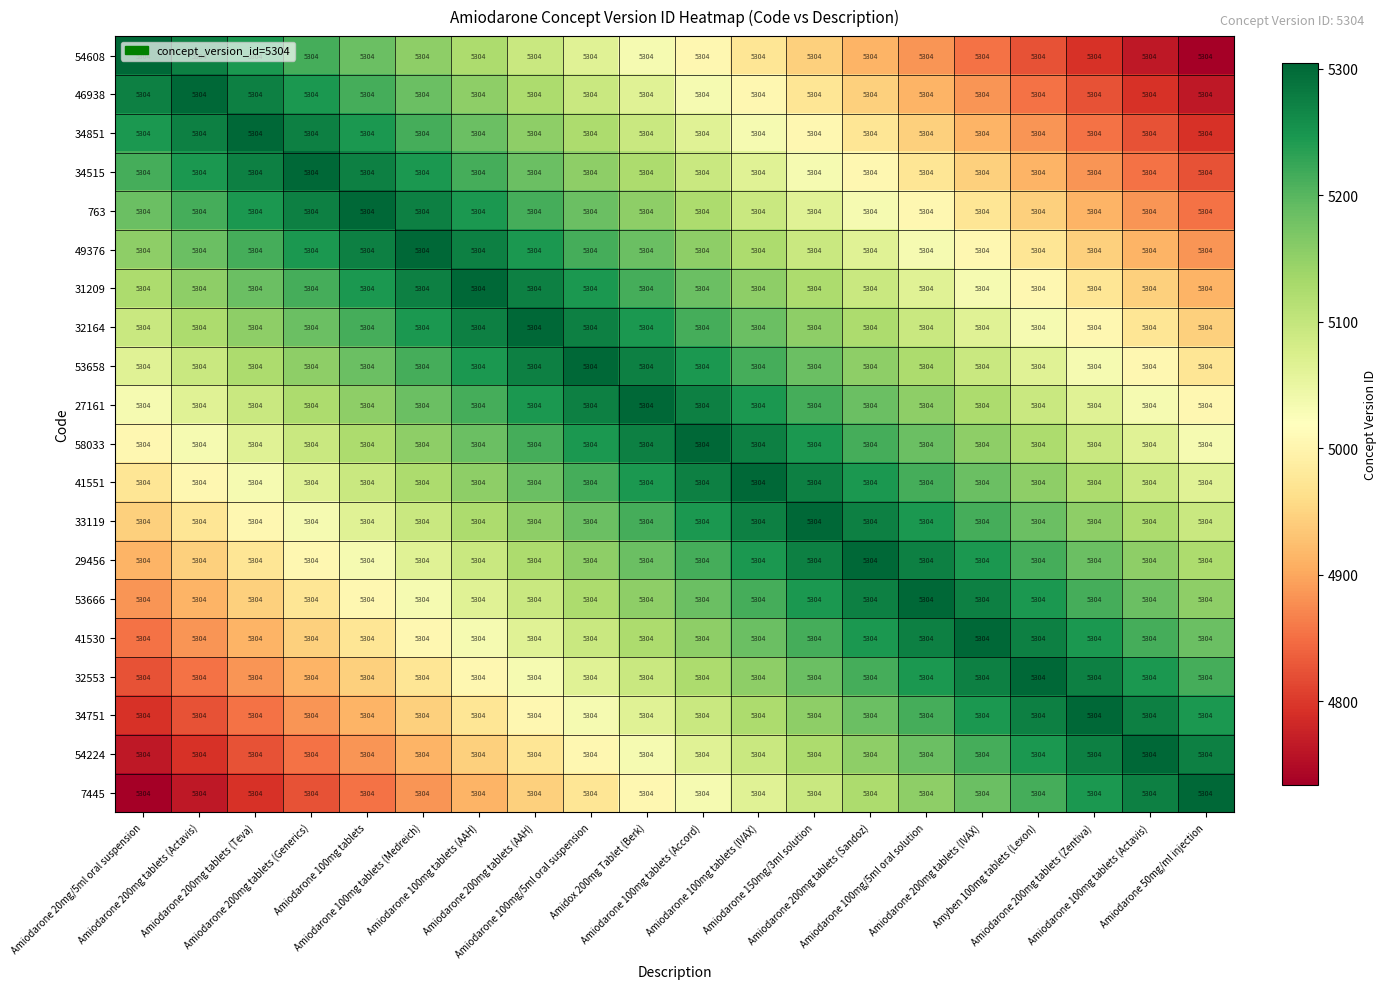

Reading right to left, list all the values displayed in this chart.

54608: Amiodarone 50mg/ml injection=5304	Amiodarone 100mg tablets (Actavis)=5304	Amiodarone 200mg tablets (Zentiva)=5304	Amyben 100mg tablets (Lexon)=5304	Amiodarone 200mg tablets (IVAX)=5304	Amiodarone 100mg/5ml oral solution=5304	Amiodarone 200mg tablets (Sandoz)=5304	Amiodarone 150mg/3ml solution=5304	Amiodarone 100mg tablets (IVAX)=5304	Amiodarone 100mg tablets (Accord)=5304	Amidox 200mg Tablet (Berk)=5304	Amiodarone 100mg/5ml oral suspension=5304	Amiodarone 200mg tablets (AAH)=5304	Amiodarone 100mg tablets (AAH)=5304	Amiodarone 100mg tablets (Medreich)=5304	Amiodarone 100mg tablets=5304	Amiodarone 200mg tablets (Generics)=5304	Amiodarone 200mg tablets (Teva)=5304	Amiodarone 200mg tablets (Actavis)=5304	Amiodarone 20mg/5ml oral suspension=5304
46938: Amiodarone 50mg/ml injection=5304	Amiodarone 100mg tablets (Actavis)=5304	Amiodarone 200mg tablets (Zentiva)=5304	Amyben 100mg tablets (Lexon)=5304	Amiodarone 200mg tablets (IVAX)=5304	Amiodarone 100mg/5ml oral solution=5304	Amiodarone 200mg tablets (Sandoz)=5304	Amiodarone 150mg/3ml solution=5304	Amiodarone 100mg tablets (IVAX)=5304	Amiodarone 100mg tablets (Accord)=5304	Amidox 200mg Tablet (Berk)=5304	Amiodarone 100mg/5ml oral suspension=5304	Amiodarone 200mg tablets (AAH)=5304	Amiodarone 100mg tablets (AAH)=5304	Amiodarone 100mg tablets (Medreich)=5304	Amiodarone 100mg tablets=5304	Amiodarone 200mg tablets (Generics)=5304	Amiodarone 200mg tablets (Teva)=5304	Amiodarone 200mg tablets (Actavis)=5304	Amiodarone 20mg/5ml oral suspension=5304
34851: Amiodarone 50mg/ml injection=5304	Amiodarone 100mg tablets (Actavis)=5304	Amiodarone 200mg tablets (Zentiva)=5304	Amyben 100mg tablets (Lexon)=5304	Amiodarone 200mg tablets (IVAX)=5304	Amiodarone 100mg/5ml oral solution=5304	Amiodarone 200mg tablets (Sandoz)=5304	Amiodarone 150mg/3ml solution=5304	Amiodarone 100mg tablets (IVAX)=5304	Amiodarone 100mg tablets (Accord)=5304	Amidox 200mg Tablet (Berk)=5304	Amiodarone 100mg/5ml oral suspension=5304	Amiodarone 200mg tablets (AAH)=5304	Amiodarone 100mg tablets (AAH)=5304	Amiodarone 100mg tablets (Medreich)=5304	Amiodarone 100mg tablets=5304	Amiodarone 200mg tablets (Generics)=5304	Amiodarone 200mg tablets (Teva)=5304	Amiodarone 200mg tablets (Actavis)=5304	Amiodarone 20mg/5ml oral suspension=5304
34515: Amiodarone 50mg/ml injection=5304	Amiodarone 100mg tablets (Actavis)=5304	Amiodarone 200mg tablets (Zentiva)=5304	Amyben 100mg tablets (Lexon)=5304	Amiodarone 200mg tablets (IVAX)=5304	Amiodarone 100mg/5ml oral solution=5304	Amiodarone 200mg tablets (Sandoz)=5304	Amiodarone 150mg/3ml solution=5304	Amiodarone 100mg tablets (IVAX)=5304	Amiodarone 100mg tablets (Accord)=5304	Amidox 200mg Tablet (Berk)=5304	Amiodarone 100mg/5ml oral suspension=5304	Amiodarone 200mg tablets (AAH)=5304	Amiodarone 100mg tablets (AAH)=5304	Amiodarone 100mg tablets (Medreich)=5304	Amiodarone 100mg tablets=5304	Amiodarone 200mg tablets (Generics)=5304	Amiodarone 200mg tablets (Teva)=5304	Amiodarone 200mg tablets (Actavis)=5304	Amiodarone 20mg/5ml oral suspension=5304
763: Amiodarone 50mg/ml injection=5304	Amiodarone 100mg tablets (Actavis)=5304	Amiodarone 200mg tablets (Zentiva)=5304	Amyben 100mg tablets (Lexon)=5304	Amiodarone 200mg tablets (IVAX)=5304	Amiodarone 100mg/5ml oral solution=5304	Amiodarone 200mg tablets (Sandoz)=5304	Amiodarone 150mg/3ml solution=5304	Amiodarone 100mg tablets (IVAX)=5304	Amiodarone 100mg tablets (Accord)=5304	Amidox 200mg Tablet (Berk)=5304	Amiodarone 100mg/5ml oral suspension=5304	Amiodarone 200mg tablets (AAH)=5304	Amiodarone 100mg tablets (AAH)=5304	Amiodarone 100mg tablets (Medreich)=5304	Amiodarone 100mg tablets=5304	Amiodarone 200mg tablets (Generics)=5304	Amiodarone 200mg tablets (Teva)=5304	Amiodarone 200mg tablets (Actavis)=5304	Amiodarone 20mg/5ml oral suspension=5304
49376: Amiodarone 50mg/ml injection=5304	Amiodarone 100mg tablets (Actavis)=5304	Amiodarone 200mg tablets (Zentiva)=5304	Amyben 100mg tablets (Lexon)=5304	Amiodarone 200mg tablets (IVAX)=5304	Amiodarone 100mg/5ml oral solution=5304	Amiodarone 200mg tablets (Sandoz)=5304	Amiodarone 150mg/3ml solution=5304	Amiodarone 100mg tablets (IVAX)=5304	Amiodarone 100mg tablets (Accord)=5304	Amidox 200mg Tablet (Berk)=5304	Amiodarone 100mg/5ml oral suspension=5304	Amiodarone 200mg tablets (AAH)=5304	Amiodarone 100mg tablets (AAH)=5304	Amiodarone 100mg tablets (Medreich)=5304	Amiodarone 100mg tablets=5304	Amiodarone 200mg tablets (Generics)=5304	Amiodarone 200mg tablets (Teva)=5304	Amiodarone 200mg tablets (Actavis)=5304	Amiodarone 20mg/5ml oral suspension=5304
31209: Amiodarone 50mg/ml injection=5304	Amiodarone 100mg tablets (Actavis)=5304	Amiodarone 200mg tablets (Zentiva)=5304	Amyben 100mg tablets (Lexon)=5304	Amiodarone 200mg tablets (IVAX)=5304	Amiodarone 100mg/5ml oral solution=5304	Amiodarone 200mg tablets (Sandoz)=5304	Amiodarone 150mg/3ml solution=5304	Amiodarone 100mg tablets (IVAX)=5304	Amiodarone 100mg tablets (Accord)=5304	Amidox 200mg Tablet (Berk)=5304	Amiodarone 100mg/5ml oral suspension=5304	Amiodarone 200mg tablets (AAH)=5304	Amiodarone 100mg tablets (AAH)=5304	Amiodarone 100mg tablets (Medreich)=5304	Amiodarone 100mg tablets=5304	Amiodarone 200mg tablets (Generics)=5304	Amiodarone 200mg tablets (Teva)=5304	Amiodarone 200mg tablets (Actavis)=5304	Amiodarone 20mg/5ml oral suspension=5304
32164: Amiodarone 50mg/ml injection=5304	Amiodarone 100mg tablets (Actavis)=5304	Amiodarone 200mg tablets (Zentiva)=5304	Amyben 100mg tablets (Lexon)=5304	Amiodarone 200mg tablets (IVAX)=5304	Amiodarone 100mg/5ml oral solution=5304	Amiodarone 200mg tablets (Sandoz)=5304	Amiodarone 150mg/3ml solution=5304	Amiodarone 100mg tablets (IVAX)=5304	Amiodarone 100mg tablets (Accord)=5304	Amidox 200mg Tablet (Berk)=5304	Amiodarone 100mg/5ml oral suspension=5304	Amiodarone 200mg tablets (AAH)=5304	Amiodarone 100mg tablets (AAH)=5304	Amiodarone 100mg tablets (Medreich)=5304	Amiodarone 100mg tablets=5304	Amiodarone 200mg tablets (Generics)=5304	Amiodarone 200mg tablets (Teva)=5304	Amiodarone 200mg tablets (Actavis)=5304	Amiodarone 20mg/5ml oral suspension=5304
53658: Amiodarone 50mg/ml injection=5304	Amiodarone 100mg tablets (Actavis)=5304	Amiodarone 200mg tablets (Zentiva)=5304	Amyben 100mg tablets (Lexon)=5304	Amiodarone 200mg tablets (IVAX)=5304	Amiodarone 100mg/5ml oral solution=5304	Amiodarone 200mg tablets (Sandoz)=5304	Amiodarone 150mg/3ml solution=5304	Amiodarone 100mg tablets (IVAX)=5304	Amiodarone 100mg tablets (Accord)=5304	Amidox 200mg Tablet (Berk)=5304	Amiodarone 100mg/5ml oral suspension=5304	Amiodarone 200mg tablets (AAH)=5304	Amiodarone 100mg tablets (AAH)=5304	Amiodarone 100mg tablets (Medreich)=5304	Amiodarone 100mg tablets=5304	Amiodarone 200mg tablets (Generics)=5304	Amiodarone 200mg tablets (Teva)=5304	Amiodarone 200mg tablets (Actavis)=5304	Amiodarone 20mg/5ml oral suspension=5304
27161: Amiodarone 50mg/ml injection=5304	Amiodarone 100mg tablets (Actavis)=5304	Amiodarone 200mg tablets (Zentiva)=5304	Amyben 100mg tablets (Lexon)=5304	Amiodarone 200mg tablets (IVAX)=5304	Amiodarone 100mg/5ml oral solution=5304	Amiodarone 200mg tablets (Sandoz)=5304	Amiodarone 150mg/3ml solution=5304	Amiodarone 100mg tablets (IVAX)=5304	Amiodarone 100mg tablets (Accord)=5304	Amidox 200mg Tablet (Berk)=5304	Amiodarone 100mg/5ml oral suspension=5304	Amiodarone 200mg tablets (AAH)=5304	Amiodarone 100mg tablets (AAH)=5304	Amiodarone 100mg tablets (Medreich)=5304	Amiodarone 100mg tablets=5304	Amiodarone 200mg tablets (Generics)=5304	Amiodarone 200mg tablets (Teva)=5304	Amiodarone 200mg tablets (Actavis)=5304	Amiodarone 20mg/5ml oral suspension=5304
58033: Amiodarone 50mg/ml injection=5304	Amiodarone 100mg tablets (Actavis)=5304	Amiodarone 200mg tablets (Zentiva)=5304	Amyben 100mg tablets (Lexon)=5304	Amiodarone 200mg tablets (IVAX)=5304	Amiodarone 100mg/5ml oral solution=5304	Amiodarone 200mg tablets (Sandoz)=5304	Amiodarone 150mg/3ml solution=5304	Amiodarone 100mg tablets (IVAX)=5304	Amiodarone 100mg tablets (Accord)=5304	Amidox 200mg Tablet (Berk)=5304	Amiodarone 100mg/5ml oral suspension=5304	Amiodarone 200mg tablets (AAH)=5304	Amiodarone 100mg tablets (AAH)=5304	Amiodarone 100mg tablets (Medreich)=5304	Amiodarone 100mg tablets=5304	Amiodarone 200mg tablets (Generics)=5304	Amiodarone 200mg tablets (Teva)=5304	Amiodarone 200mg tablets (Actavis)=5304	Amiodarone 20mg/5ml oral suspension=5304
41551: Amiodarone 50mg/ml injection=5304	Amiodarone 100mg tablets (Actavis)=5304	Amiodarone 200mg tablets (Zentiva)=5304	Amyben 100mg tablets (Lexon)=5304	Amiodarone 200mg tablets (IVAX)=5304	Amiodarone 100mg/5ml oral solution=5304	Amiodarone 200mg tablets (Sandoz)=5304	Amiodarone 150mg/3ml solution=5304	Amiodarone 100mg tablets (IVAX)=5304	Amiodarone 100mg tablets (Accord)=5304	Amidox 200mg Tablet (Berk)=5304	Amiodarone 100mg/5ml oral suspension=5304	Amiodarone 200mg tablets (AAH)=5304	Amiodarone 100mg tablets (AAH)=5304	Amiodarone 100mg tablets (Medreich)=5304	Amiodarone 100mg tablets=5304	Amiodarone 200mg tablets (Generics)=5304	Amiodarone 200mg tablets (Teva)=5304	Amiodarone 200mg tablets (Actavis)=5304	Amiodarone 20mg/5ml oral suspension=5304
33119: Amiodarone 50mg/ml injection=5304	Amiodarone 100mg tablets (Actavis)=5304	Amiodarone 200mg tablets (Zentiva)=5304	Amyben 100mg tablets (Lexon)=5304	Amiodarone 200mg tablets (IVAX)=5304	Amiodarone 100mg/5ml oral solution=5304	Amiodarone 200mg tablets (Sandoz)=5304	Amiodarone 150mg/3ml solution=5304	Amiodarone 100mg tablets (IVAX)=5304	Amiodarone 100mg tablets (Accord)=5304	Amidox 200mg Tablet (Berk)=5304	Amiodarone 100mg/5ml oral suspension=5304	Amiodarone 200mg tablets (AAH)=5304	Amiodarone 100mg tablets (AAH)=5304	Amiodarone 100mg tablets (Medreich)=5304	Amiodarone 100mg tablets=5304	Amiodarone 200mg tablets (Generics)=5304	Amiodarone 200mg tablets (Teva)=5304	Amiodarone 200mg tablets (Actavis)=5304	Amiodarone 20mg/5ml oral suspension=5304
29456: Amiodarone 50mg/ml injection=5304	Amiodarone 100mg tablets (Actavis)=5304	Amiodarone 200mg tablets (Zentiva)=5304	Amyben 100mg tablets (Lexon)=5304	Amiodarone 200mg tablets (IVAX)=5304	Amiodarone 100mg/5ml oral solution=5304	Amiodarone 200mg tablets (Sandoz)=5304	Amiodarone 150mg/3ml solution=5304	Amiodarone 100mg tablets (IVAX)=5304	Amiodarone 100mg tablets (Accord)=5304	Amidox 200mg Tablet (Berk)=5304	Amiodarone 100mg/5ml oral suspension=5304	Amiodarone 200mg tablets (AAH)=5304	Amiodarone 100mg tablets (AAH)=5304	Amiodarone 100mg tablets (Medreich)=5304	Amiodarone 100mg tablets=5304	Amiodarone 200mg tablets (Generics)=5304	Amiodarone 200mg tablets (Teva)=5304	Amiodarone 200mg tablets (Actavis)=5304	Amiodarone 20mg/5ml oral suspension=5304
53666: Amiodarone 50mg/ml injection=5304	Amiodarone 100mg tablets (Actavis)=5304	Amiodarone 200mg tablets (Zentiva)=5304	Amyben 100mg tablets (Lexon)=5304	Amiodarone 200mg tablets (IVAX)=5304	Amiodarone 100mg/5ml oral solution=5304	Amiodarone 200mg tablets (Sandoz)=5304	Amiodarone 150mg/3ml solution=5304	Amiodarone 100mg tablets (IVAX)=5304	Amiodarone 100mg tablets (Accord)=5304	Amidox 200mg Tablet (Berk)=5304	Amiodarone 100mg/5ml oral suspension=5304	Amiodarone 200mg tablets (AAH)=5304	Amiodarone 100mg tablets (AAH)=5304	Amiodarone 100mg tablets (Medreich)=5304	Amiodarone 100mg tablets=5304	Amiodarone 200mg tablets (Generics)=5304	Amiodarone 200mg tablets (Teva)=5304	Amiodarone 200mg tablets (Actavis)=5304	Amiodarone 20mg/5ml oral suspension=5304
41530: Amiodarone 50mg/ml injection=5304	Amiodarone 100mg tablets (Actavis)=5304	Amiodarone 200mg tablets (Zentiva)=5304	Amyben 100mg tablets (Lexon)=5304	Amiodarone 200mg tablets (IVAX)=5304	Amiodarone 100mg/5ml oral solution=5304	Amiodarone 200mg tablets (Sandoz)=5304	Amiodarone 150mg/3ml solution=5304	Amiodarone 100mg tablets (IVAX)=5304	Amiodarone 100mg tablets (Accord)=5304	Amidox 200mg Tablet (Berk)=5304	Amiodarone 100mg/5ml oral suspension=5304	Amiodarone 200mg tablets (AAH)=5304	Amiodarone 100mg tablets (AAH)=5304	Amiodarone 100mg tablets (Medreich)=5304	Amiodarone 100mg tablets=5304	Amiodarone 200mg tablets (Generics)=5304	Amiodarone 200mg tablets (Teva)=5304	Amiodarone 200mg tablets (Actavis)=5304	Amiodarone 20mg/5ml oral suspension=5304
32553: Amiodarone 50mg/ml injection=5304	Amiodarone 100mg tablets (Actavis)=5304	Amiodarone 200mg tablets (Zentiva)=5304	Amyben 100mg tablets (Lexon)=5304	Amiodarone 200mg tablets (IVAX)=5304	Amiodarone 100mg/5ml oral solution=5304	Amiodarone 200mg tablets (Sandoz)=5304	Amiodarone 150mg/3ml solution=5304	Amiodarone 100mg tablets (IVAX)=5304	Amiodarone 100mg tablets (Accord)=5304	Amidox 200mg Tablet (Berk)=5304	Amiodarone 100mg/5ml oral suspension=5304	Amiodarone 200mg tablets (AAH)=5304	Amiodarone 100mg tablets (AAH)=5304	Amiodarone 100mg tablets (Medreich)=5304	Amiodarone 100mg tablets=5304	Amiodarone 200mg tablets (Generics)=5304	Amiodarone 200mg tablets (Teva)=5304	Amiodarone 200mg tablets (Actavis)=5304	Amiodarone 20mg/5ml oral suspension=5304
34751: Amiodarone 50mg/ml injection=5304	Amiodarone 100mg tablets (Actavis)=5304	Amiodarone 200mg tablets (Zentiva)=5304	Amyben 100mg tablets (Lexon)=5304	Amiodarone 200mg tablets (IVAX)=5304	Amiodarone 100mg/5ml oral solution=5304	Amiodarone 200mg tablets (Sandoz)=5304	Amiodarone 150mg/3ml solution=5304	Amiodarone 100mg tablets (IVAX)=5304	Amiodarone 100mg tablets (Accord)=5304	Amidox 200mg Tablet (Berk)=5304	Amiodarone 100mg/5ml oral suspension=5304	Amiodarone 200mg tablets (AAH)=5304	Amiodarone 100mg tablets (AAH)=5304	Amiodarone 100mg tablets (Medreich)=5304	Amiodarone 100mg tablets=5304	Amiodarone 200mg tablets (Generics)=5304	Amiodarone 200mg tablets (Teva)=5304	Amiodarone 200mg tablets (Actavis)=5304	Amiodarone 20mg/5ml oral suspension=5304
54224: Amiodarone 50mg/ml injection=5304	Amiodarone 100mg tablets (Actavis)=5304	Amiodarone 200mg tablets (Zentiva)=5304	Amyben 100mg tablets (Lexon)=5304	Amiodarone 200mg tablets (IVAX)=5304	Amiodarone 100mg/5ml oral solution=5304	Amiodarone 200mg tablets (Sandoz)=5304	Amiodarone 150mg/3ml solution=5304	Amiodarone 100mg tablets (IVAX)=5304	Amiodarone 100mg tablets (Accord)=5304	Amidox 200mg Tablet (Berk)=5304	Amiodarone 100mg/5ml oral suspension=5304	Amiodarone 200mg tablets (AAH)=5304	Amiodarone 100mg tablets (AAH)=5304	Amiodarone 100mg tablets (Medreich)=5304	Amiodarone 100mg tablets=5304	Amiodarone 200mg tablets (Generics)=5304	Amiodarone 200mg tablets (Teva)=5304	Amiodarone 200mg tablets (Actavis)=5304	Amiodarone 20mg/5ml oral suspension=5304
7445: Amiodarone 50mg/ml injection=5304	Amiodarone 100mg tablets (Actavis)=5304	Amiodarone 200mg tablets (Zentiva)=5304	Amyben 100mg tablets (Lexon)=5304	Amiodarone 200mg tablets (IVAX)=5304	Amiodarone 100mg/5ml oral solution=5304	Amiodarone 200mg tablets (Sandoz)=5304	Amiodarone 150mg/3ml solution=5304	Amiodarone 100mg tablets (IVAX)=5304	Amiodarone 100mg tablets (Accord)=5304	Amidox 200mg Tablet (Berk)=5304	Amiodarone 100mg/5ml oral suspension=5304	Amiodarone 200mg tablets (AAH)=5304	Amiodarone 100mg tablets (AAH)=5304	Amiodarone 100mg tablets (Medreich)=5304	Amiodarone 100mg tablets=5304	Amiodarone 200mg tablets (Generics)=5304	Amiodarone 200mg tablets (Teva)=5304	Amiodarone 200mg tablets (Actavis)=5304	Amiodarone 20mg/5ml oral suspension=5304